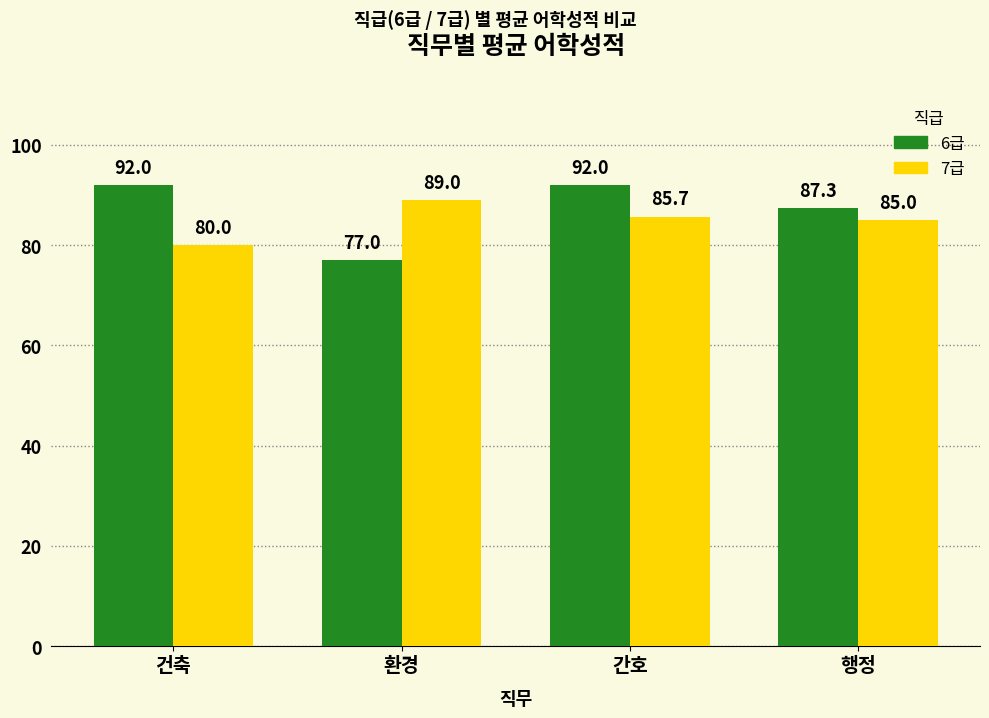

At which label is 6급 closest to 84?

행정